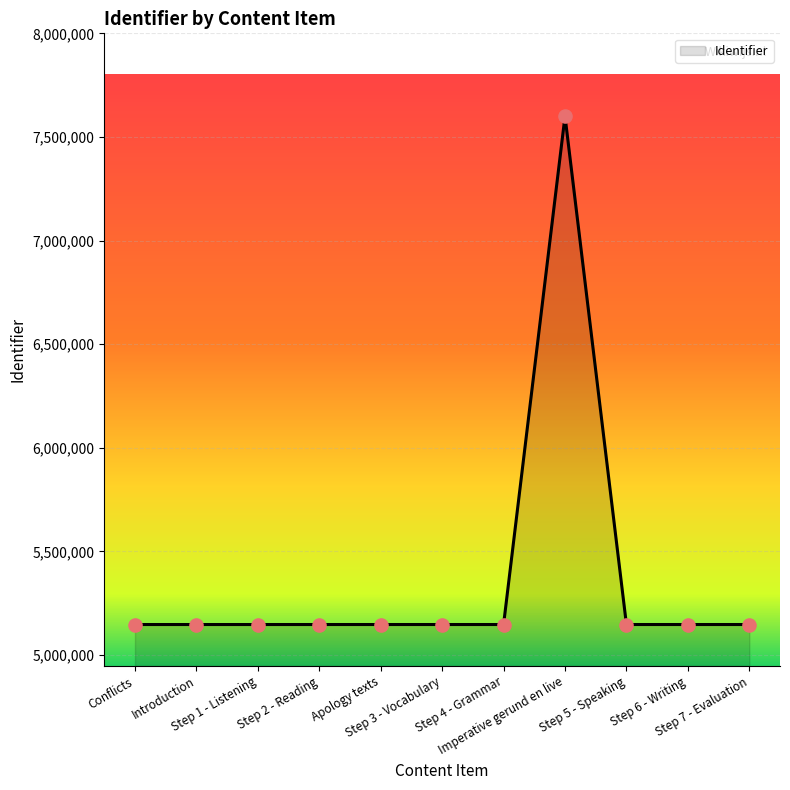

What is the change in value from Conflicts to Step 5 - Speaking?

+16